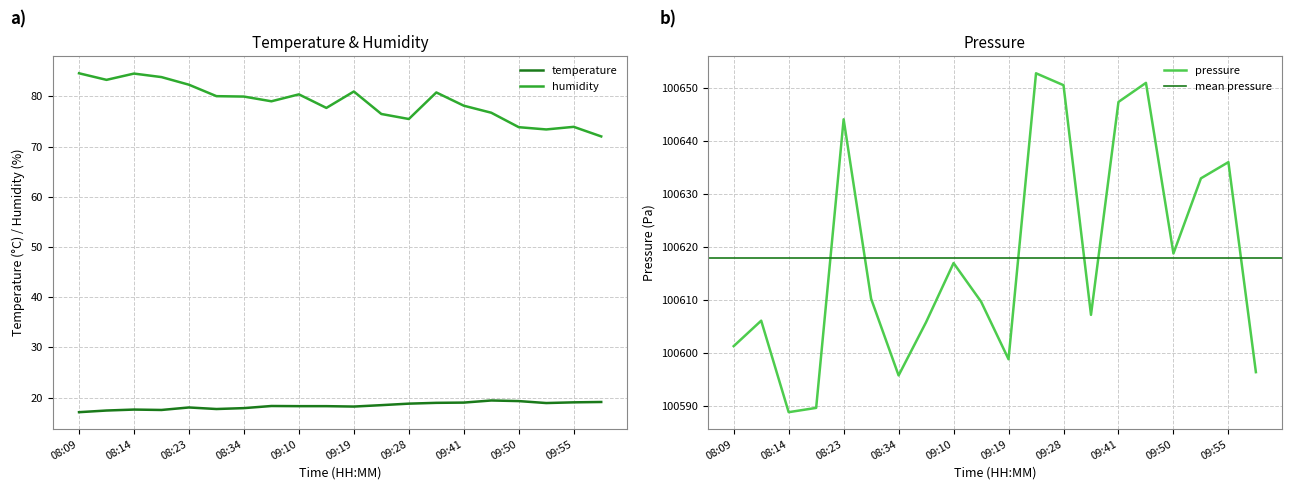

Reading left to right, extract all data points from this chart.

temperature: 17.1	17.4	17.6	17.5	18.0	17.7	17.9	18.3	18.3	18.3	18.2	18.5	18.8	18.9	19.0	19.4	19.3	18.9	19.1	19.1
humidity: 84.6	83.3	84.5	83.8	82.3	80.0	80.0	79.0	80.4	77.7	81.0	76.5	75.5	80.8	78.2	76.8	73.9	73.4	73.9	72.0
pressure_scaled: 100601.2	100606.0	100588.8	100589.6	100644.1	100610.2	100595.7	100605.8	100616.9	100609.6	100598.8	100652.8	100650.5	100607.1	100647.3	100650.9	100618.7	100632.9	100636.0	100596.3